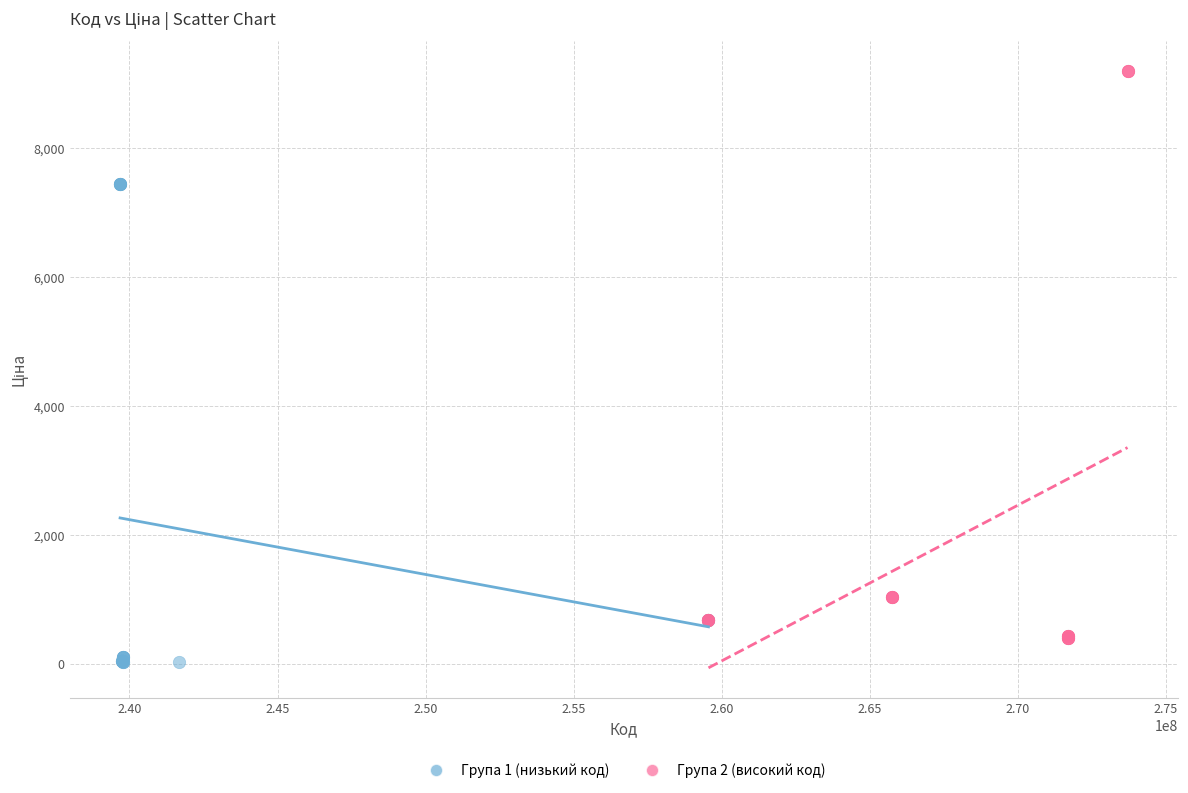

Which series contains the highest Y value?

Група 2 (високий код)